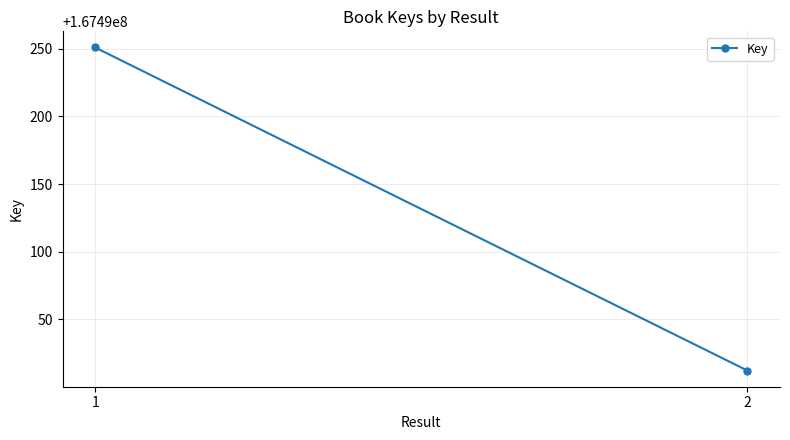

What is the change in value from 1 to 2?

-239